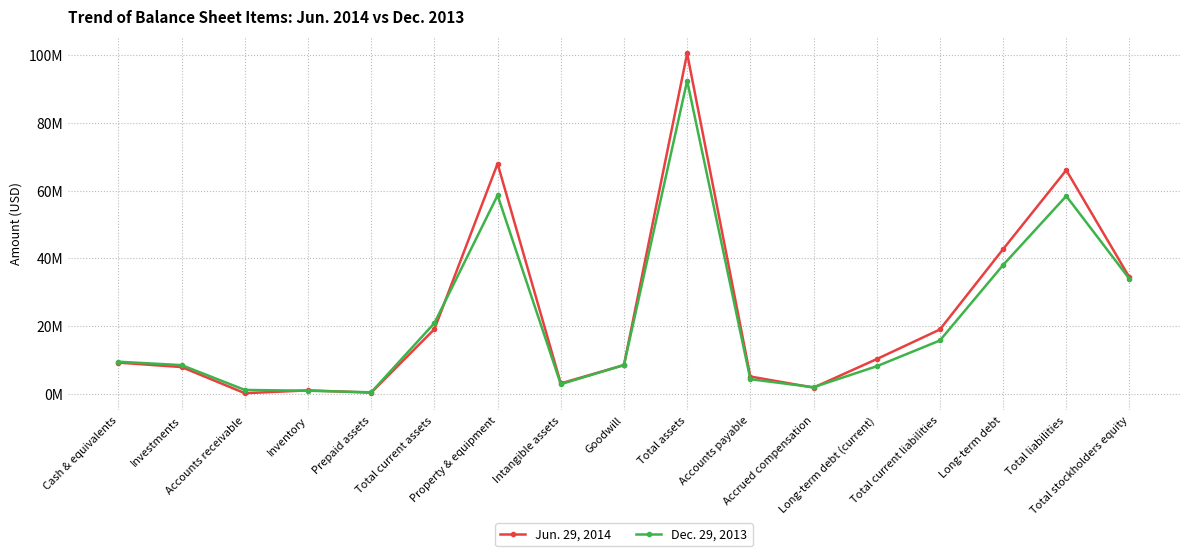

Reading right to left, transcribe all the data shown in this chart.

Jun. 29, 2014: 34393998	66003255	42708675	19059542	10337974	1939610	5204002	100397253	8578776	3182243	67916250	19158053	457663	1122679	287239	7988342	9302130
Dec. 29, 2013: 33961563	58372170	38047589	15817381	8225732	2060082	4416092	92333733	8578776	2948013	58576734	20945781	555144	1017626	1248940	8561598	9562473